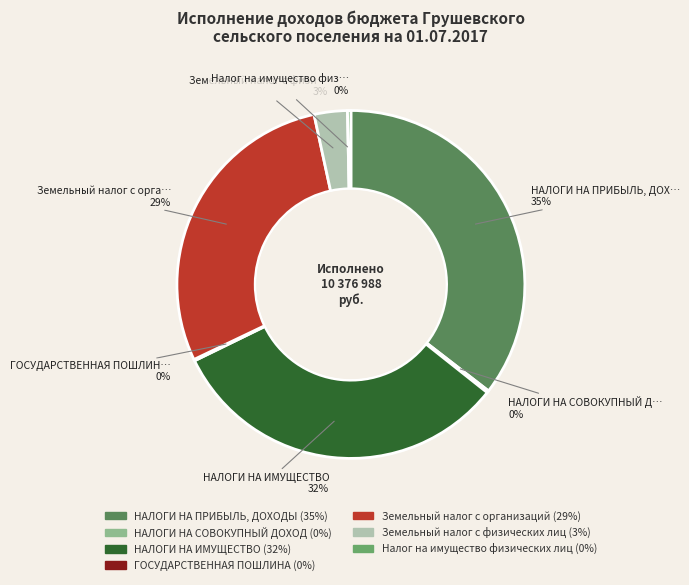

To the nearest percent, what percentage of the pie is НАЛОГИ НА ПРИБЫЛЬ, ДОХОДЫ?

35%